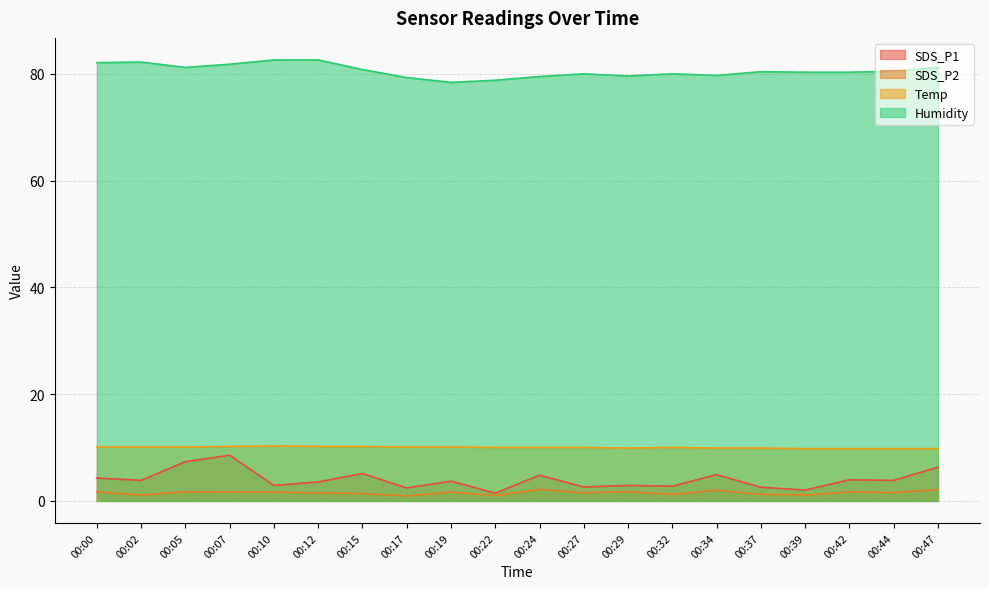

What is the smallest value displayed?

0.9